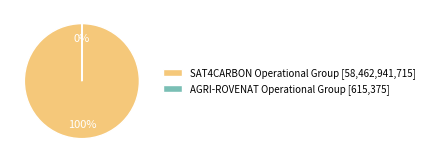

The SAT4CARBON Operational Group slice represents 100% of the pie. True or false?

True